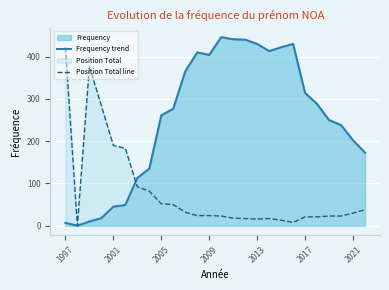

List the series in order of their overall mean, lowest first.

Position Total line, Frequency trend